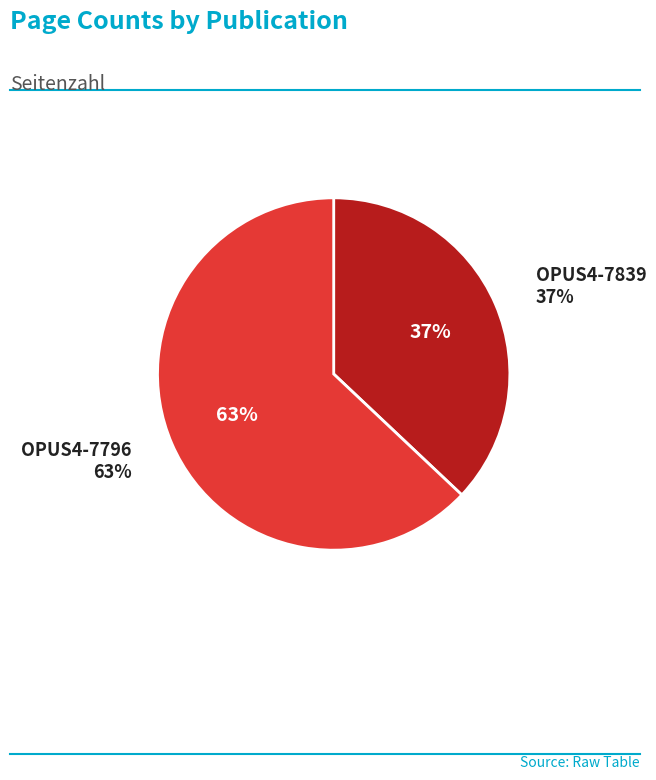

Is there a majority slice in this chart?

Yes